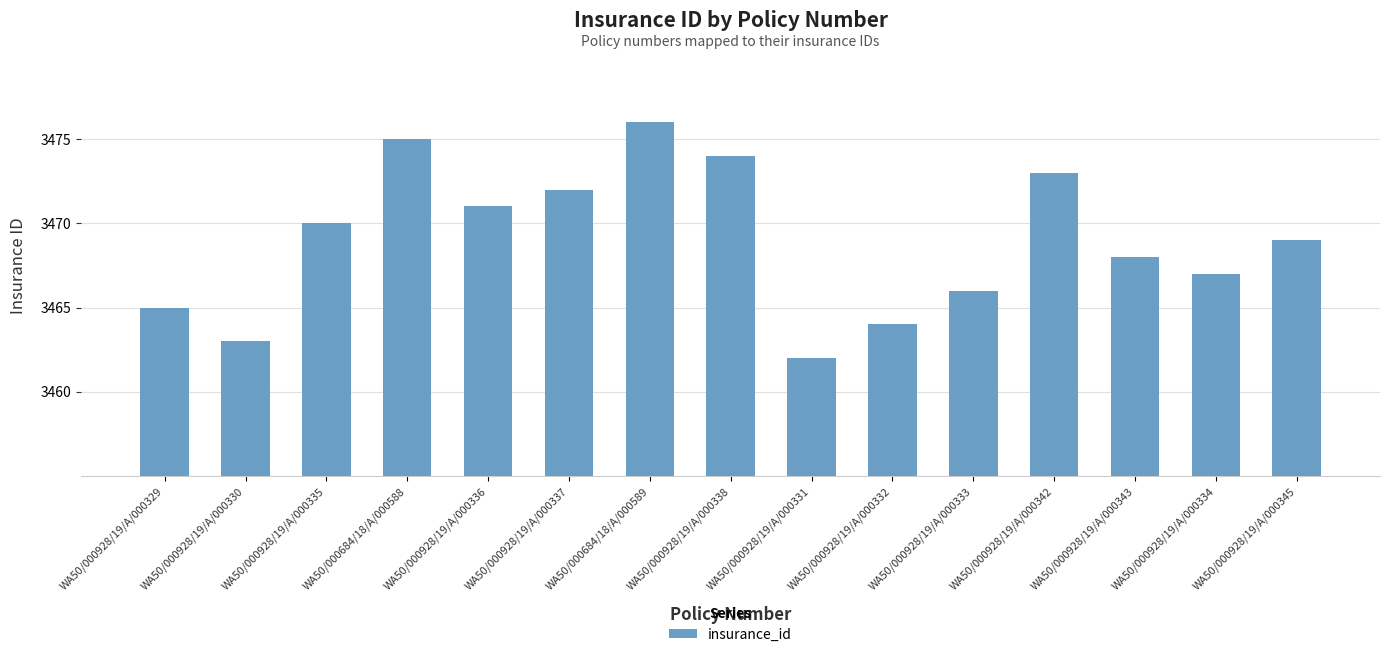

How many data points does each series have?

15